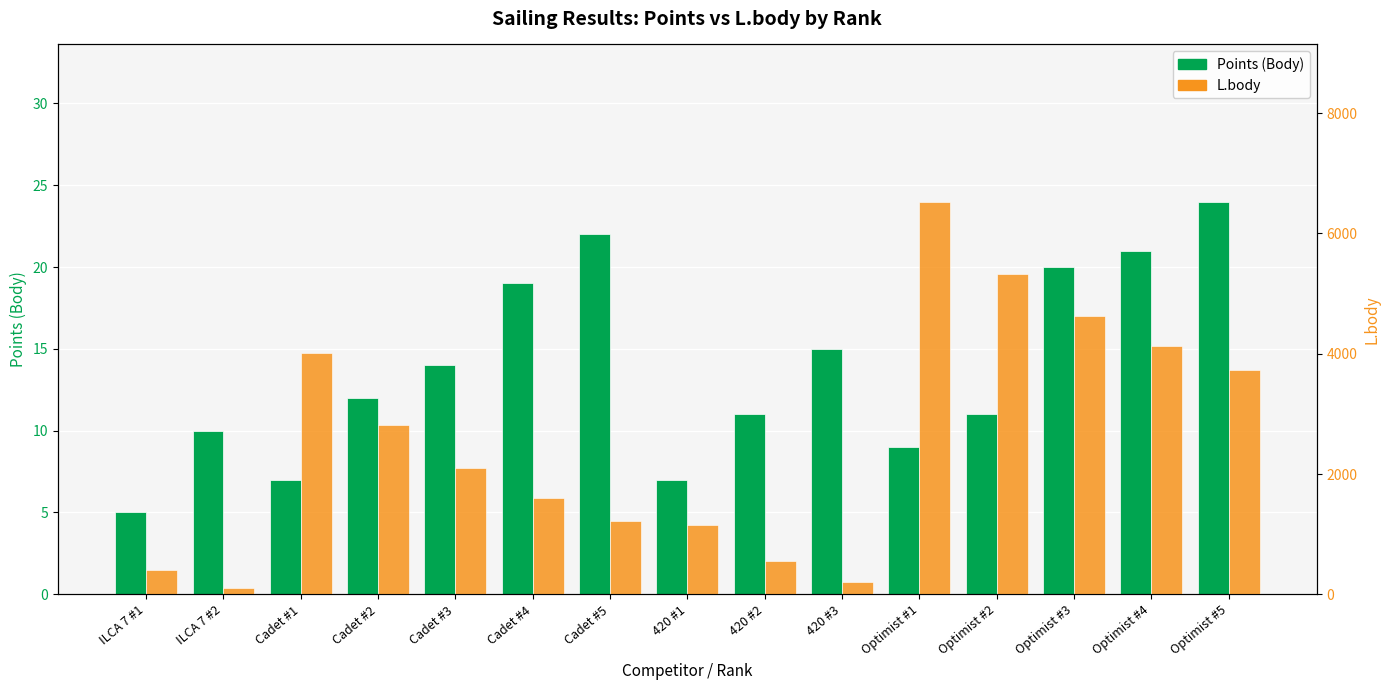

What position from the right is Cadet #4?

10